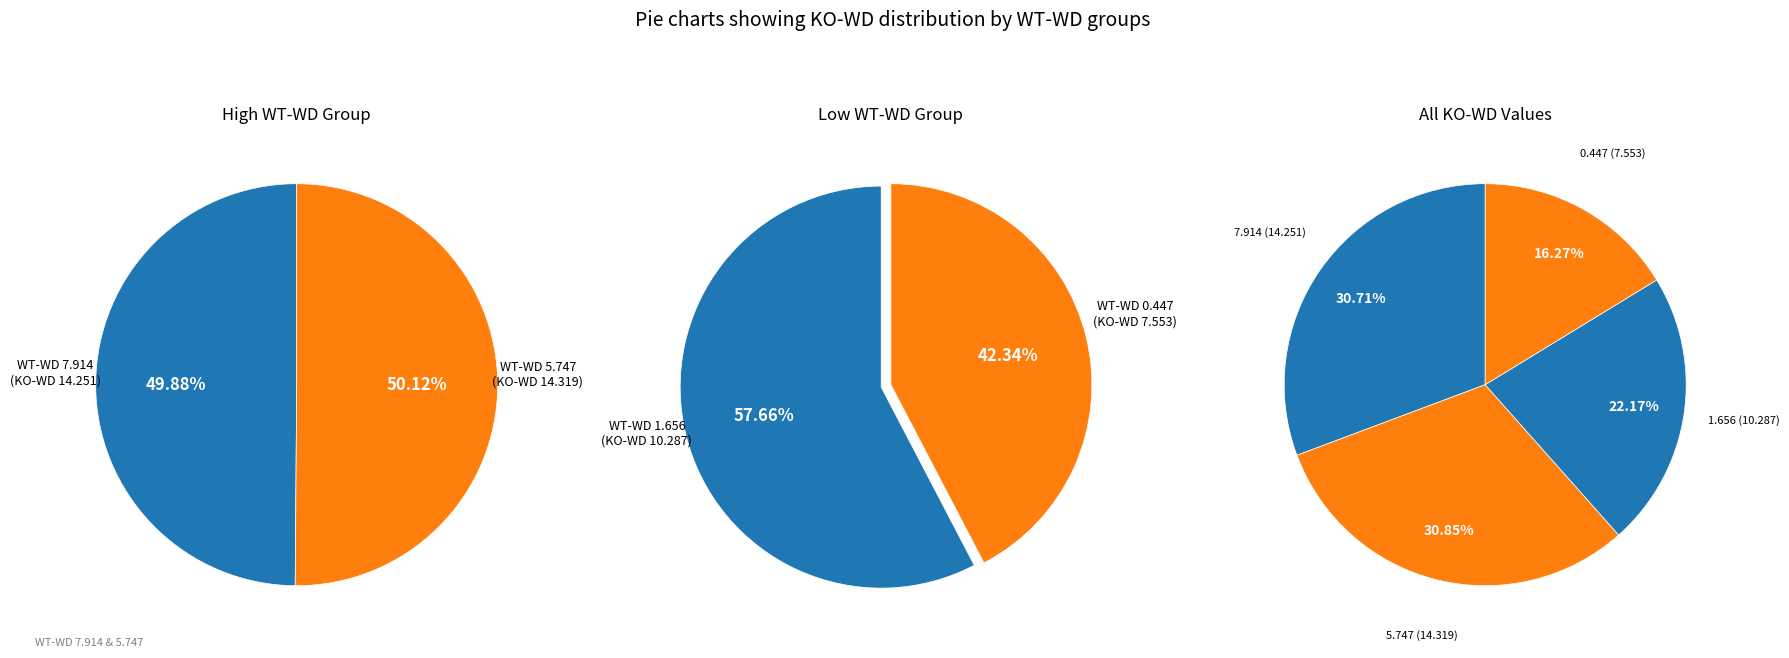

The 1.656 slice represents 36% of the pie. True or false?

False